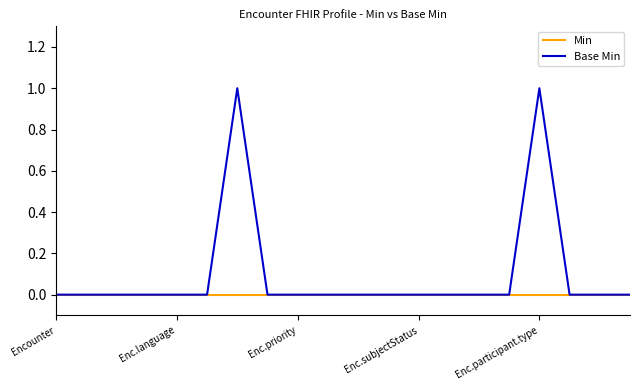

Which series has the largest range (max minus min)?

Base Min